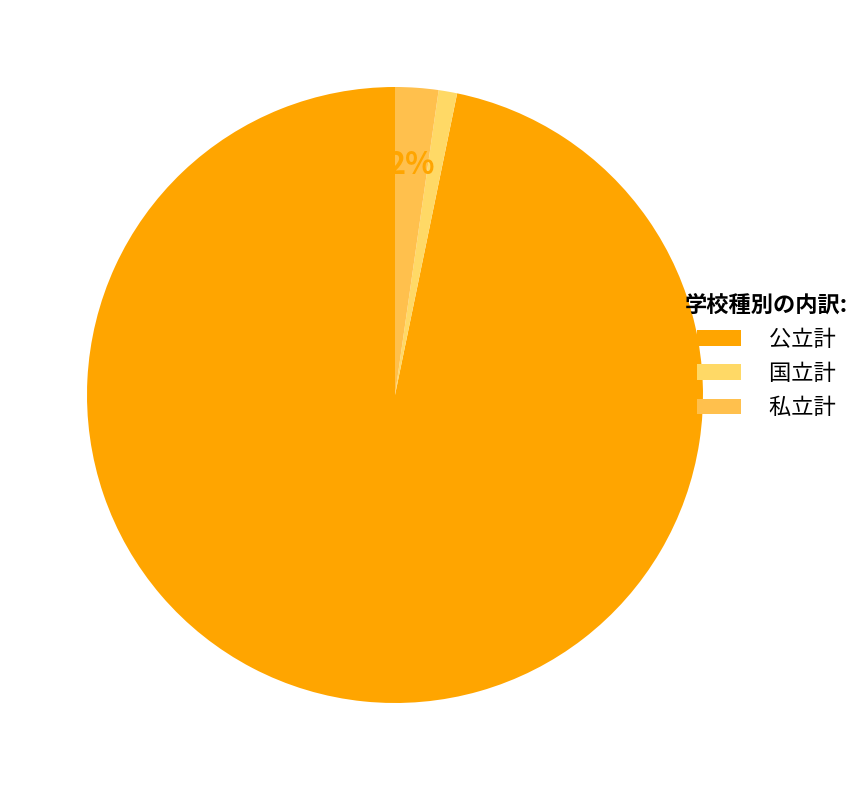

How many segments does this pie chart have?

3